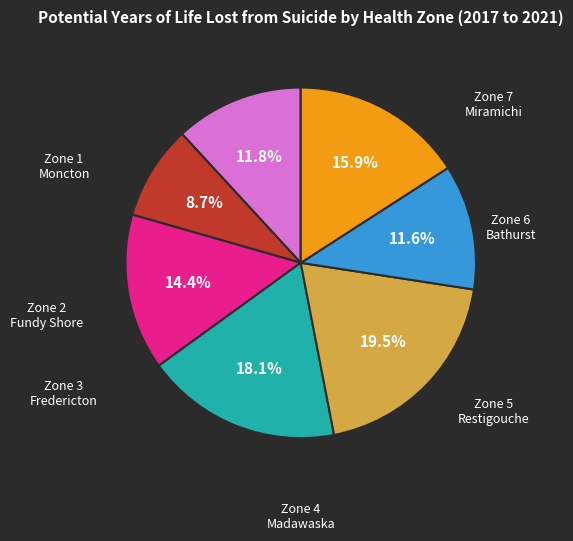

Is there a majority slice in this chart?

No